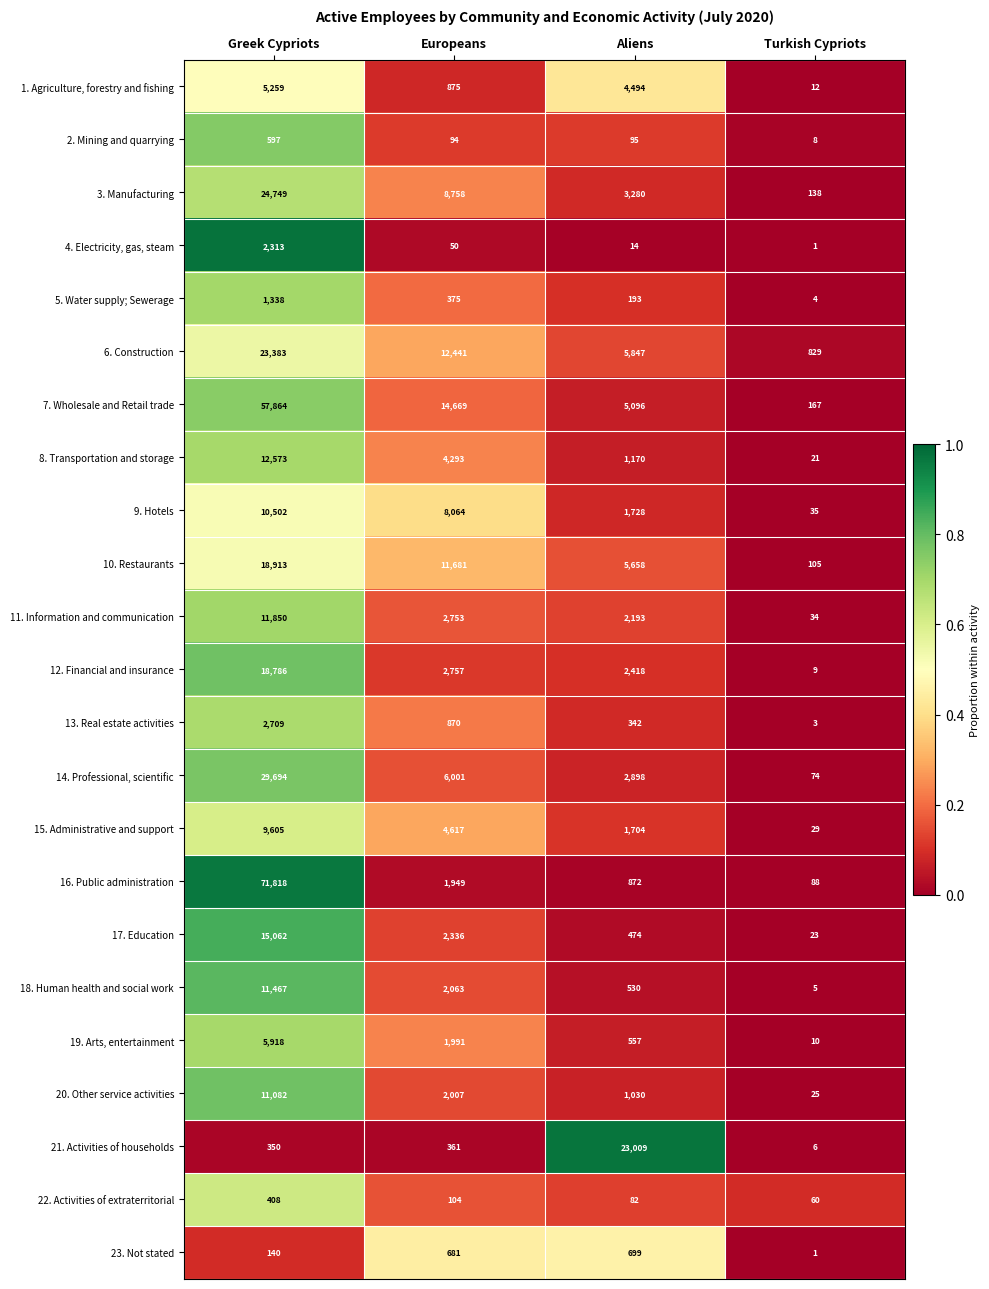

Is the value of 3. Manufacturing at Turkish Cypriots greater than the value of 11. Information and communication at Europeans?

No